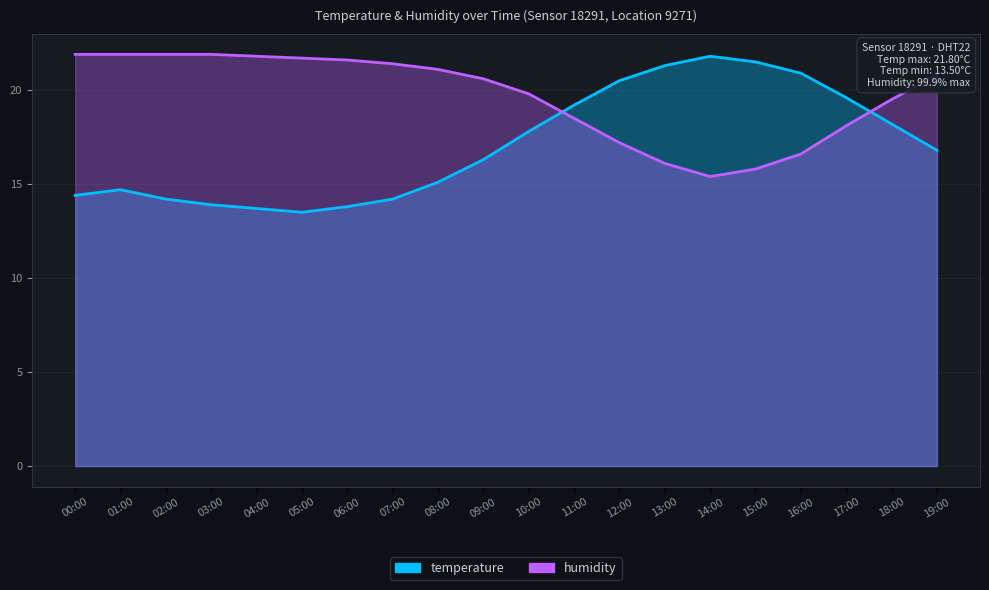

True or false: temperature has a value of 13.9 at 03:00.

True